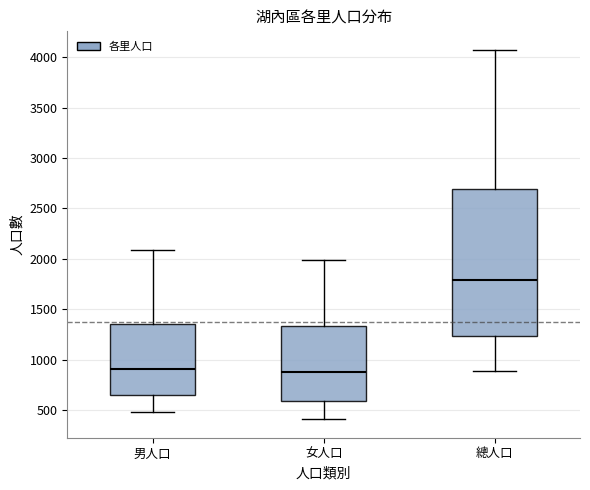

Which box's median line is the highest?

總人口